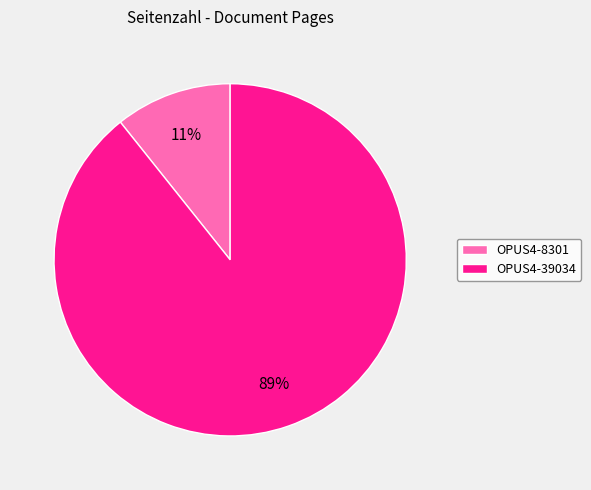

Does any single category account for the majority?

Yes